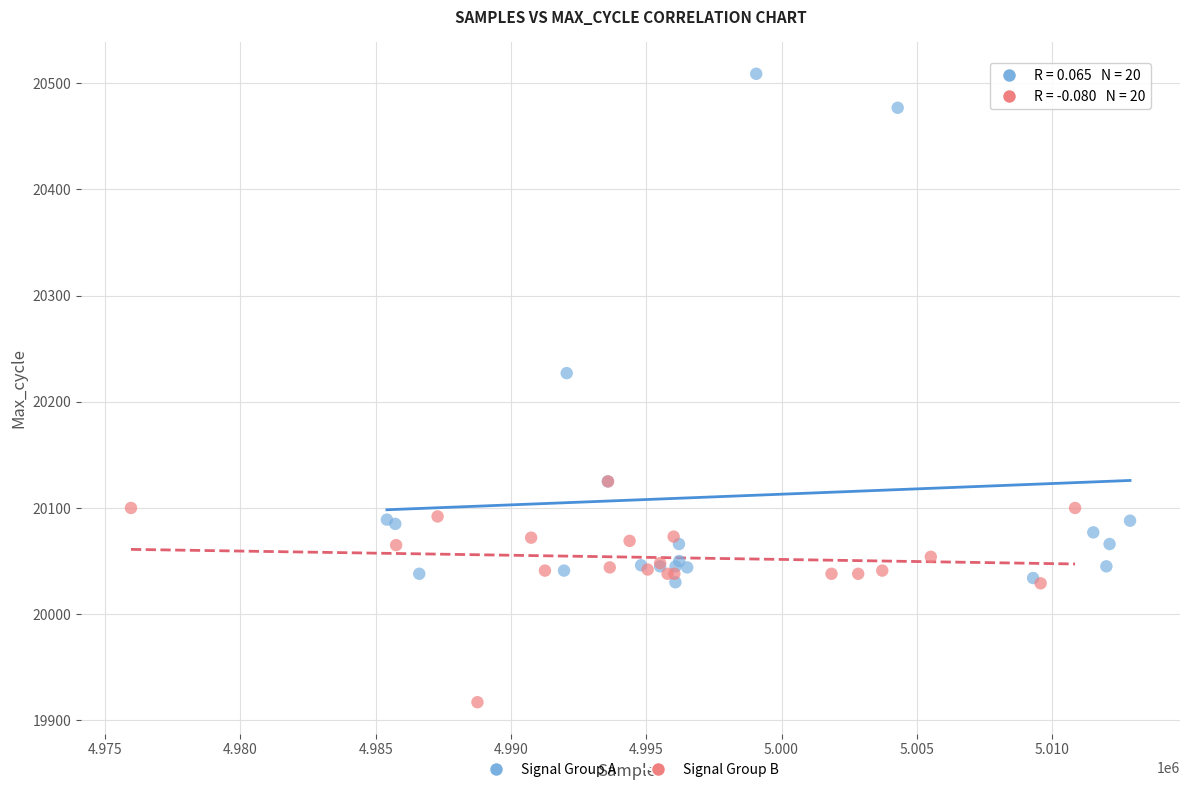

Which series contains the highest Y value?

Signal Group A